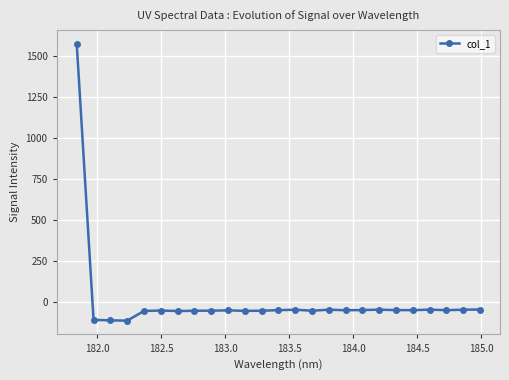

What is the greatest value displayed?

1574.3